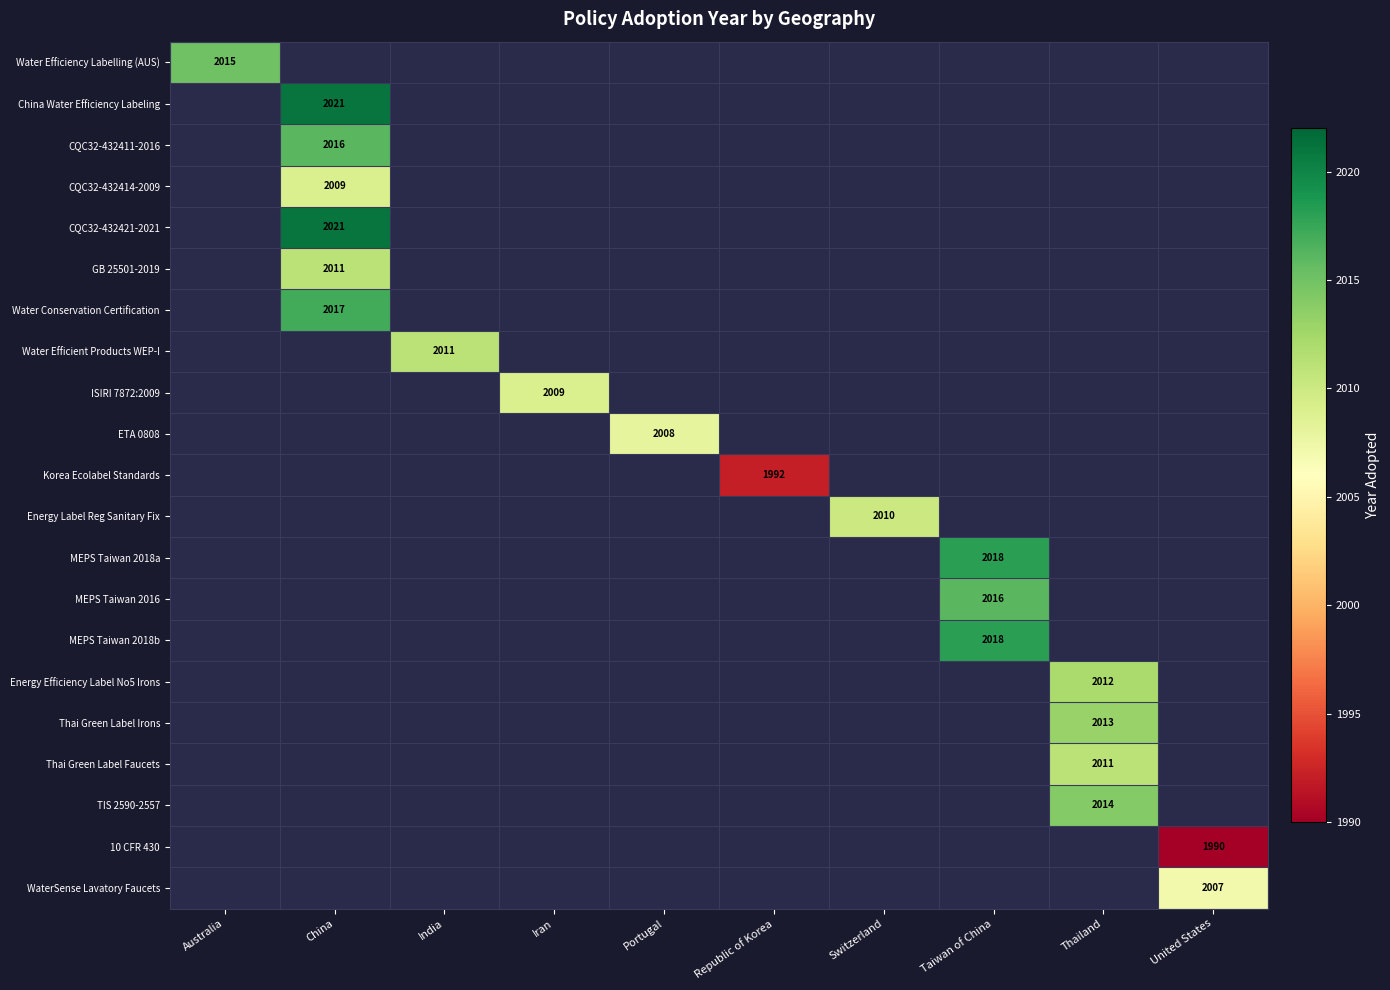

The value of Water Efficiency Labelling (AUS) at Australia is 2015. True or false?

True